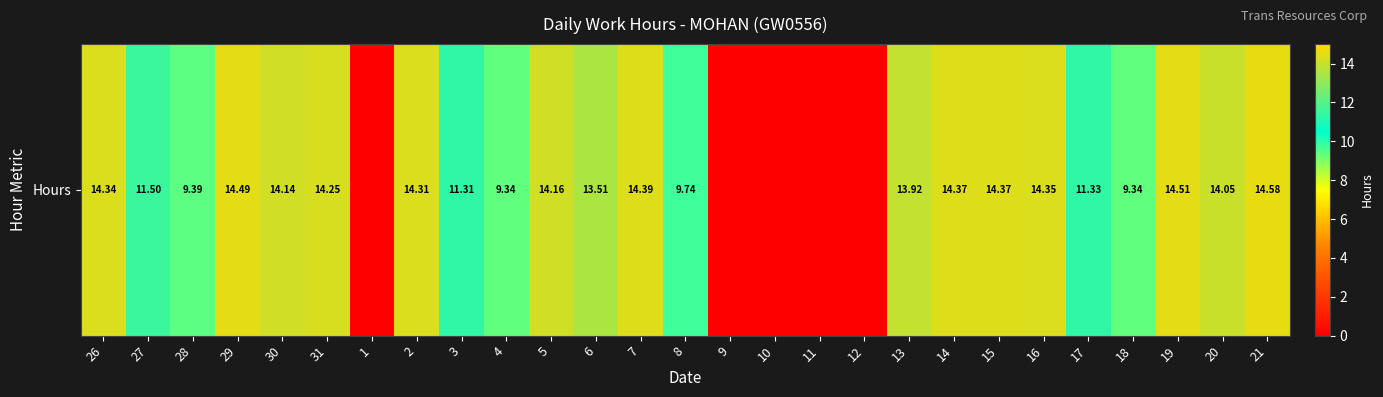

Where does the data first go above 13?

26